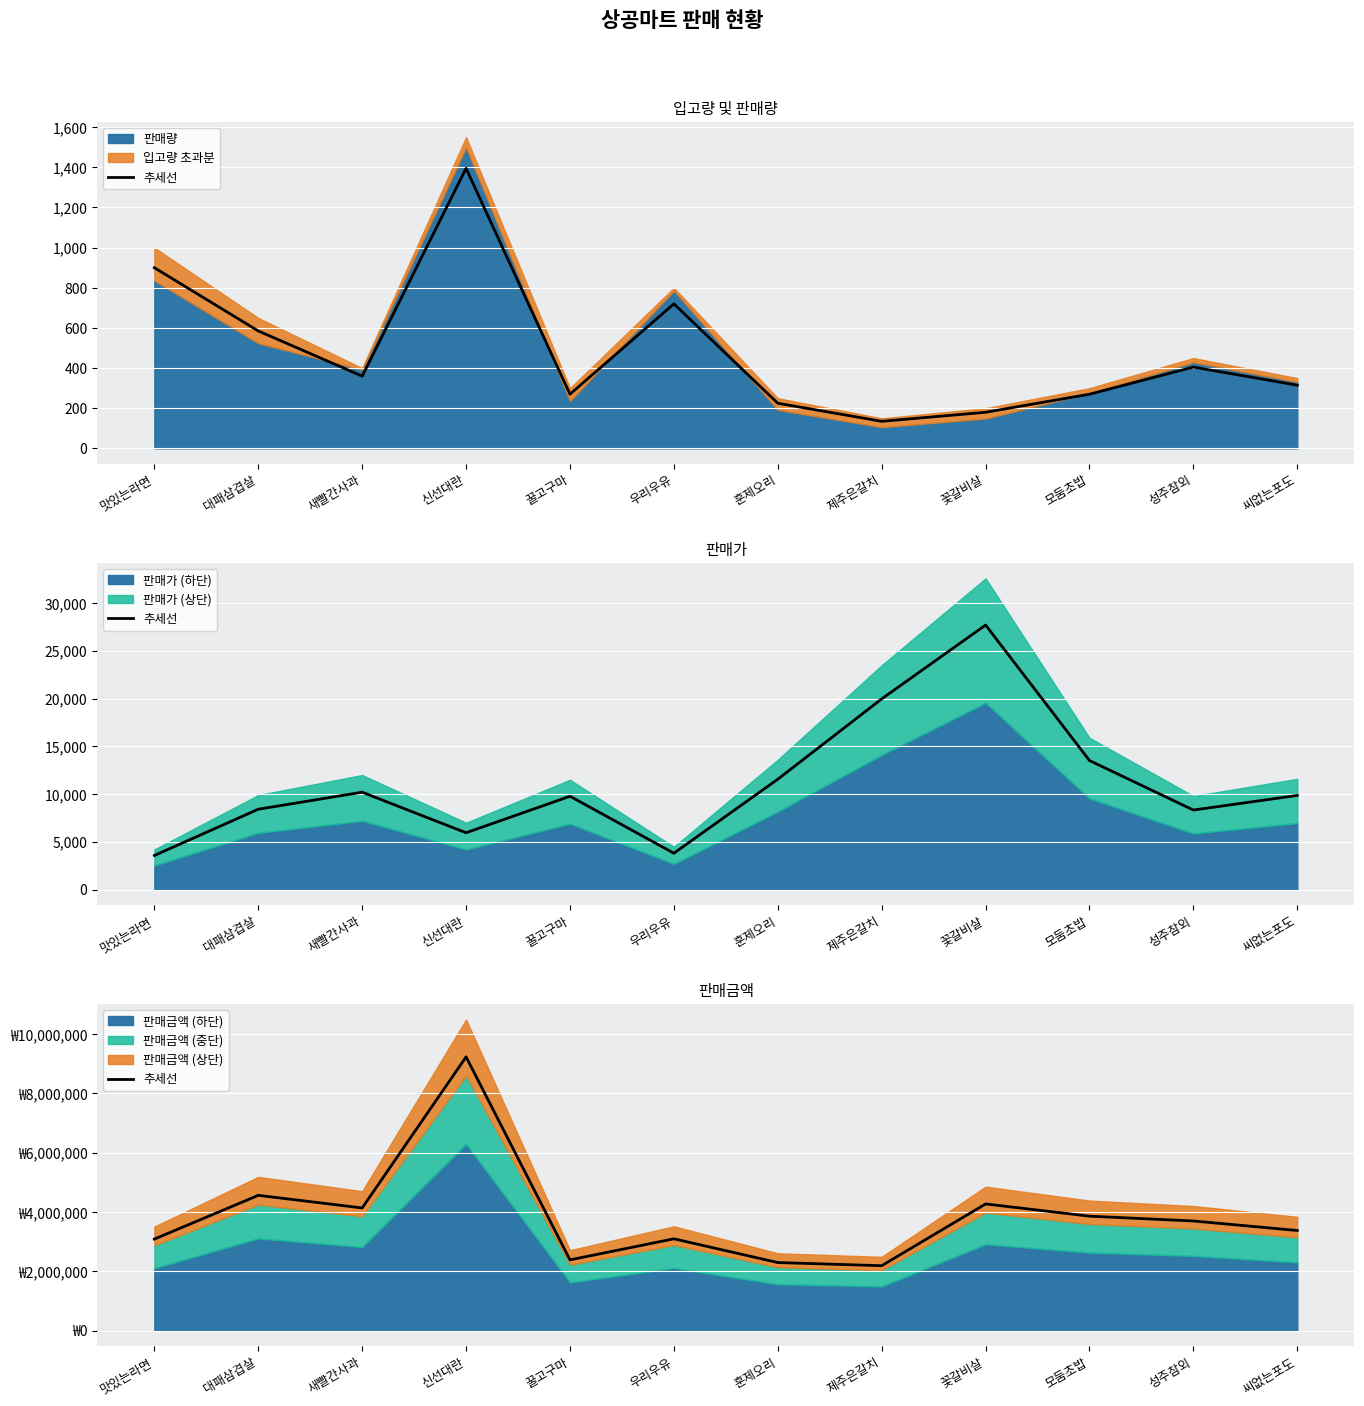

True or false: the data has more than 1 interior local peaks.

True